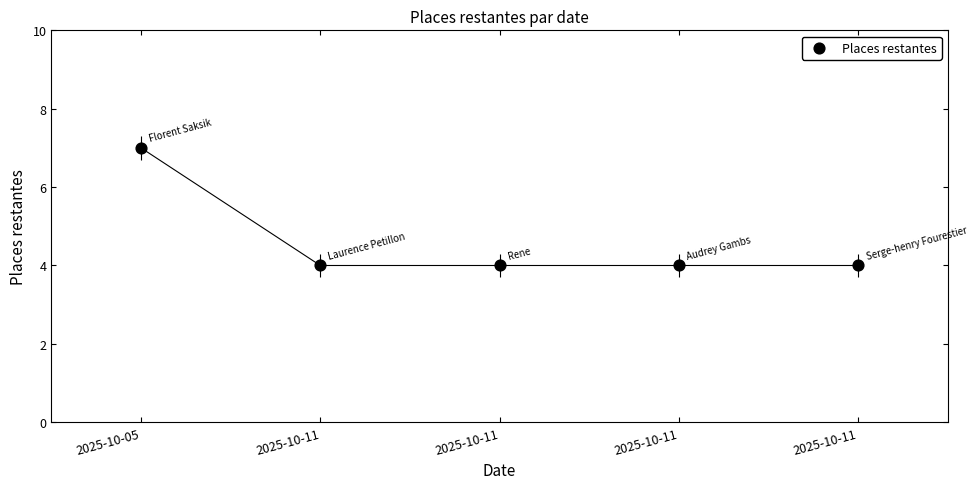

What is the average Y value?

5